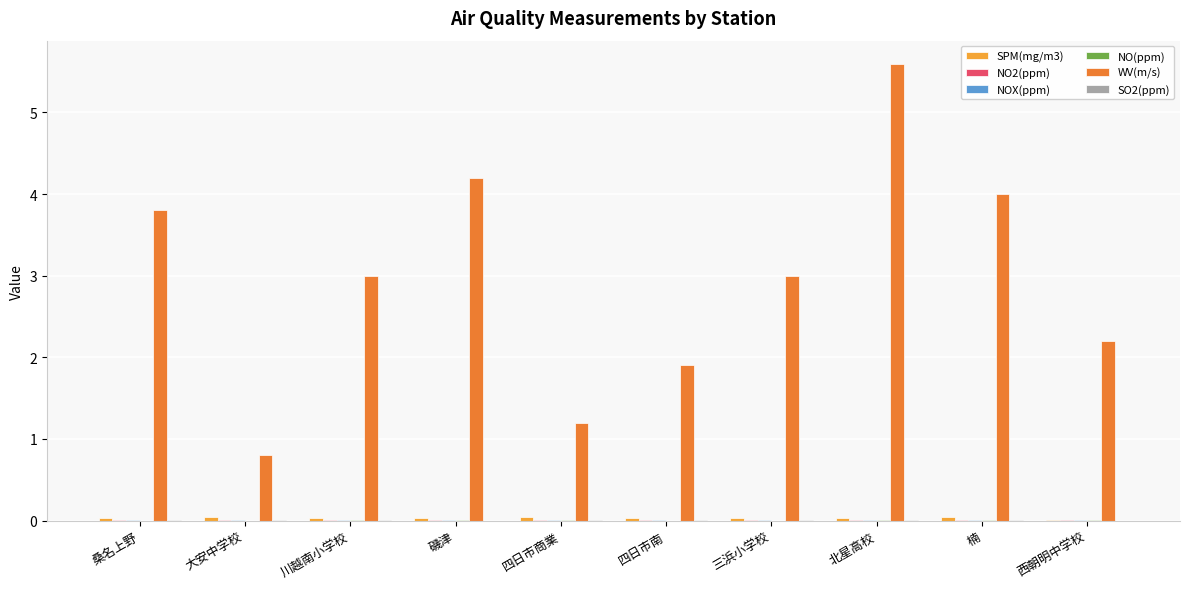

The WV(m/s) series shows 4.0 at 楠. True or false?

True